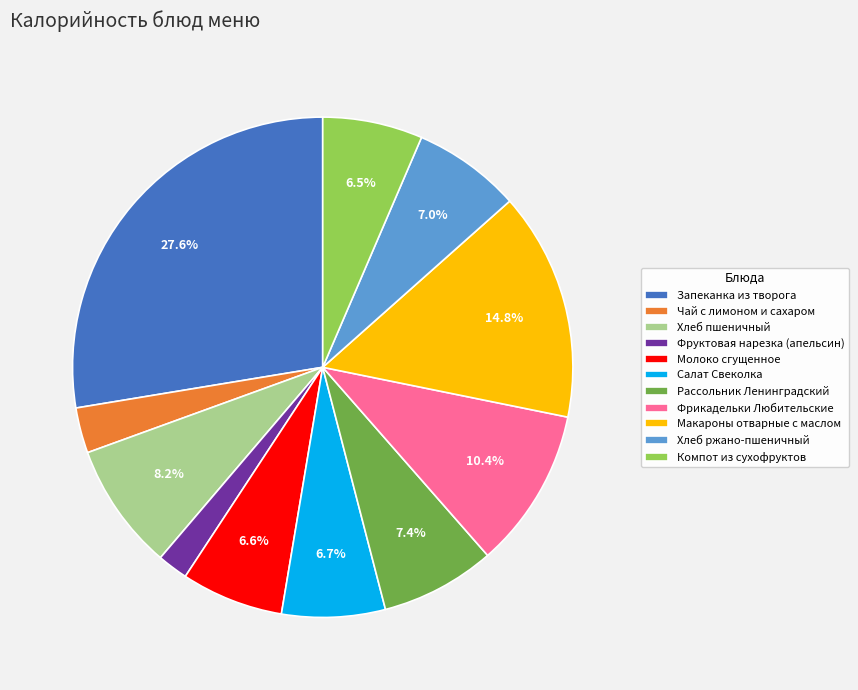

To the nearest percent, what portion does Запеканка из творога represent?

28%